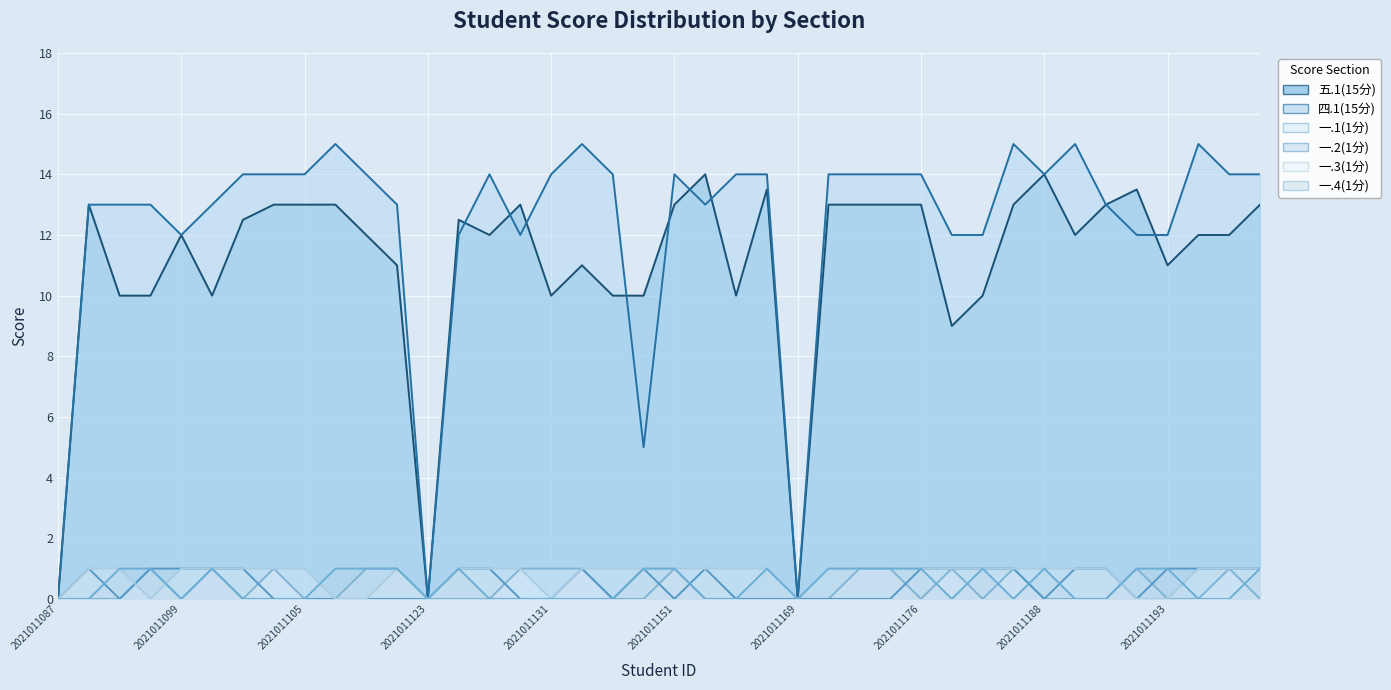

The 一.1(1分) series shows 0.0 at 2021011092. True or false?

True